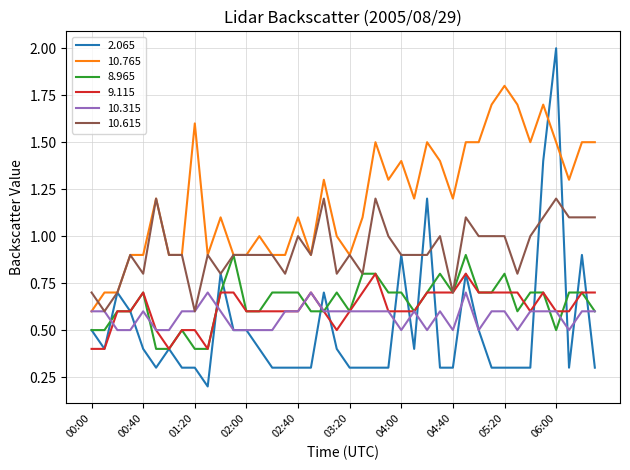

Which series has the largest total across all categories?

10.765